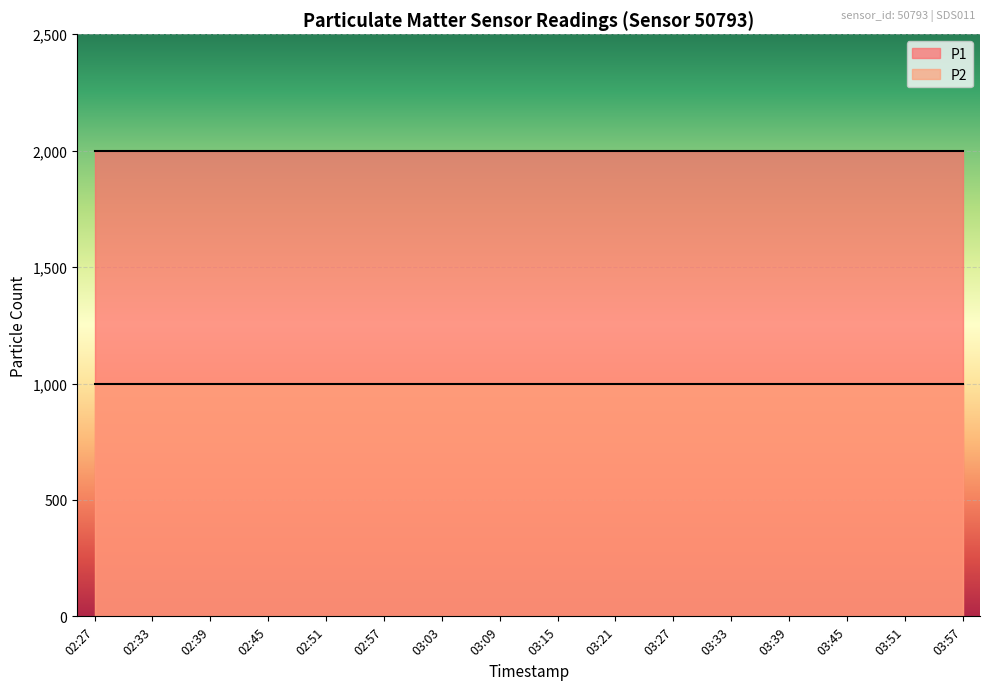

At which label is P1 closest to 1999?

02:27